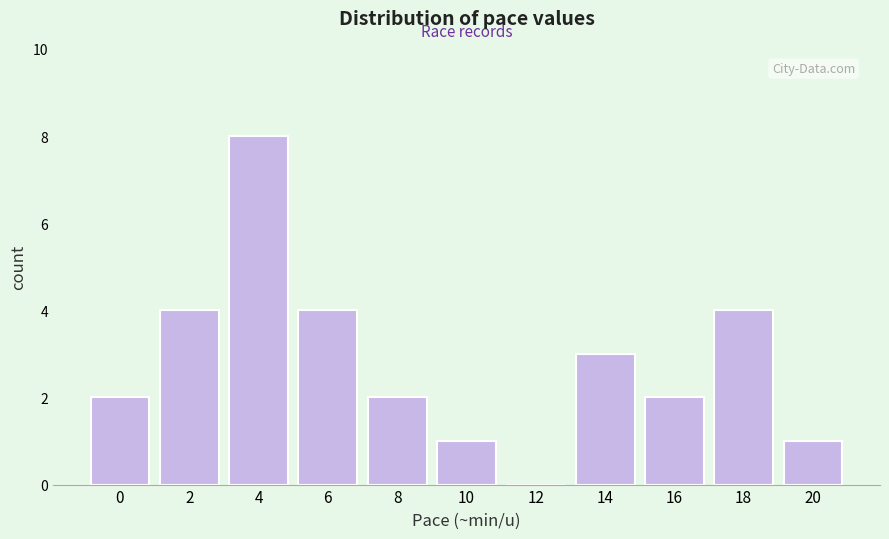

Reading left to right, list all the values displayed in this chart.

0=2	2=4	4=8	6=4	8=2	10=1	12=0	14=3	16=2	18=4	20=1